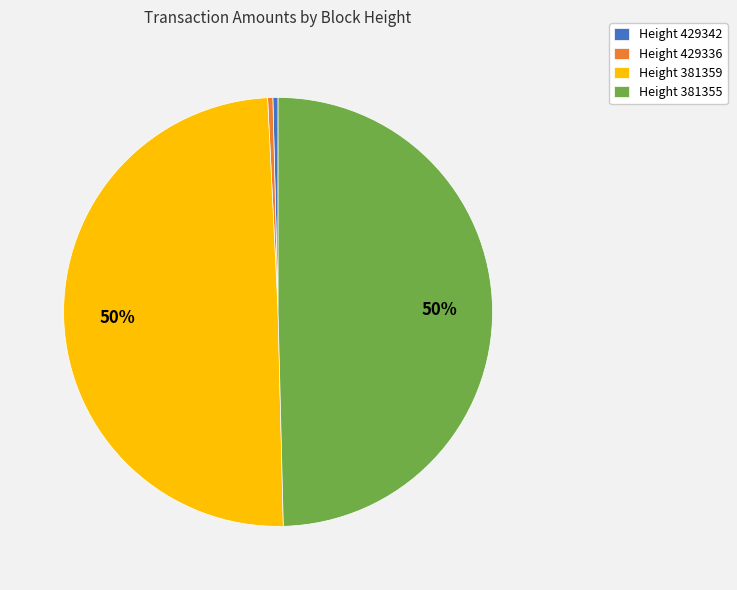

True or false: Height 381355 accounts for 50% of the total.

True